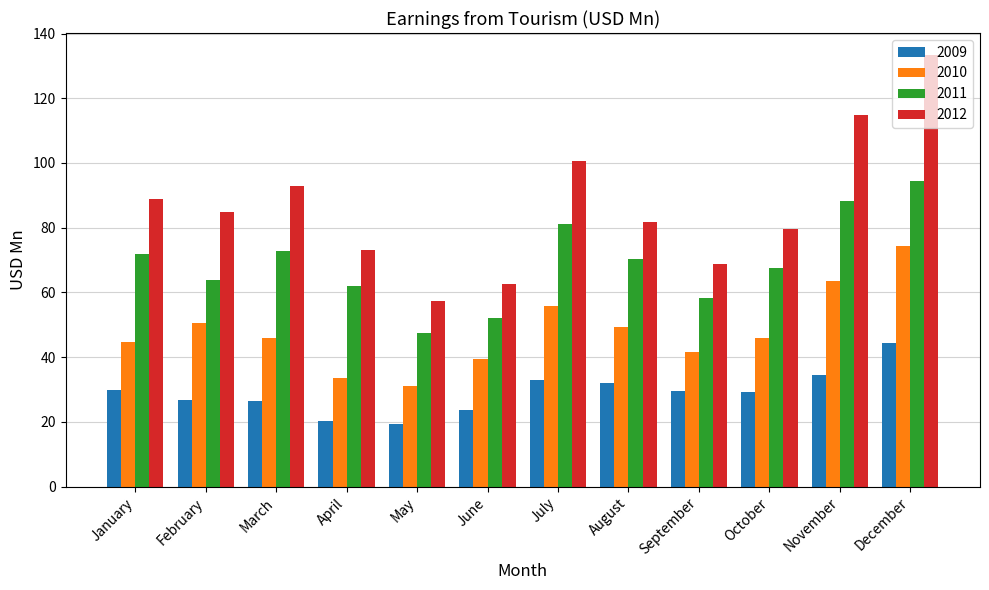

What is the lowest value of the 2012 series?

57.3